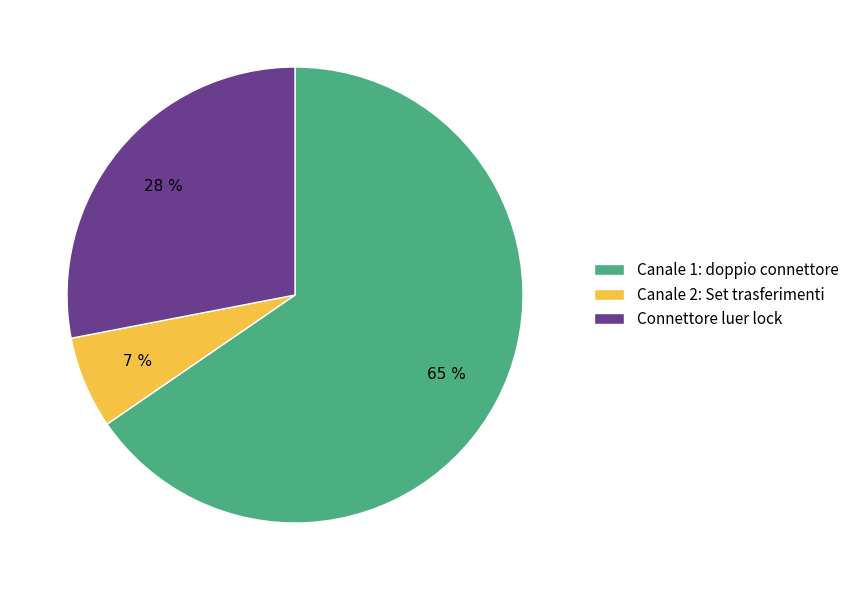

What is the majority slice?

Canale 1: doppio connettore